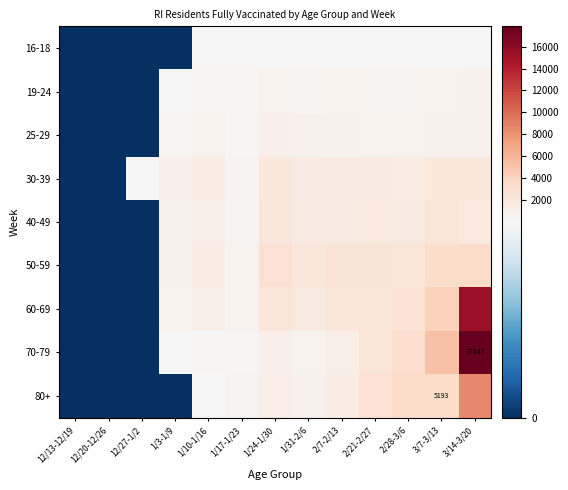

Where does the 25-29 series first go above 611?

1/24-1/30